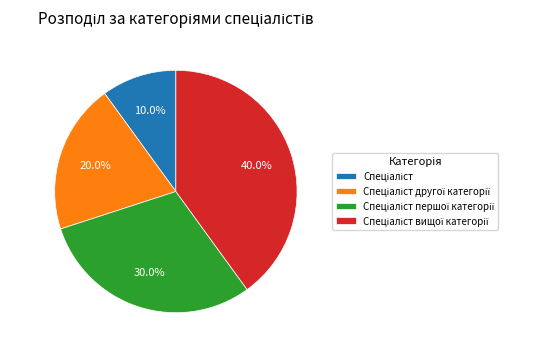

Is there a majority slice in this chart?

No